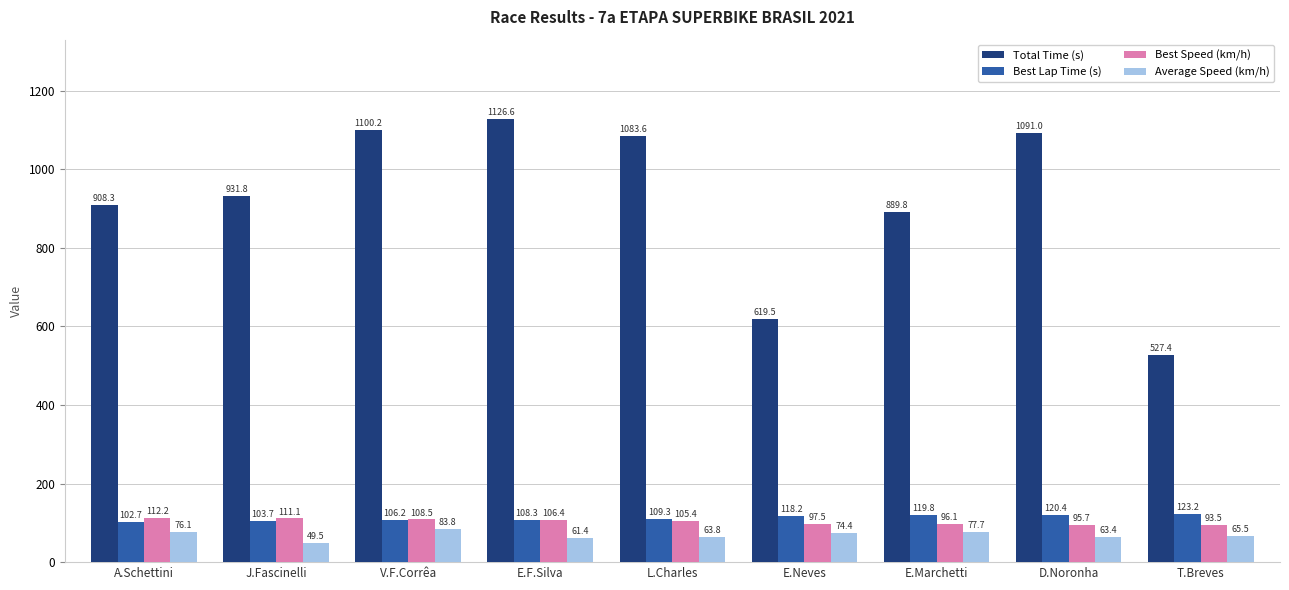

Between V.F.Corrêa and E.Neves, which series saw the biggest shift?

Total Time (s)